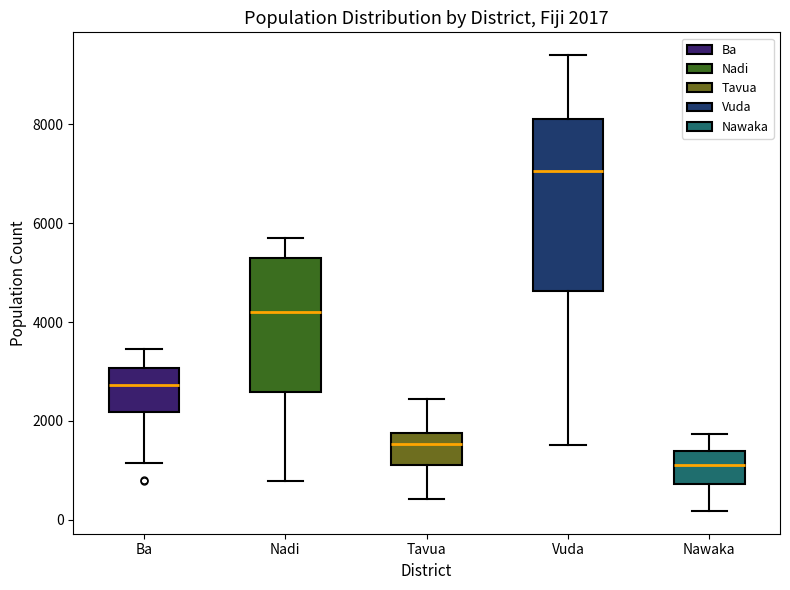

Which box has the lowest median line?

Nawaka